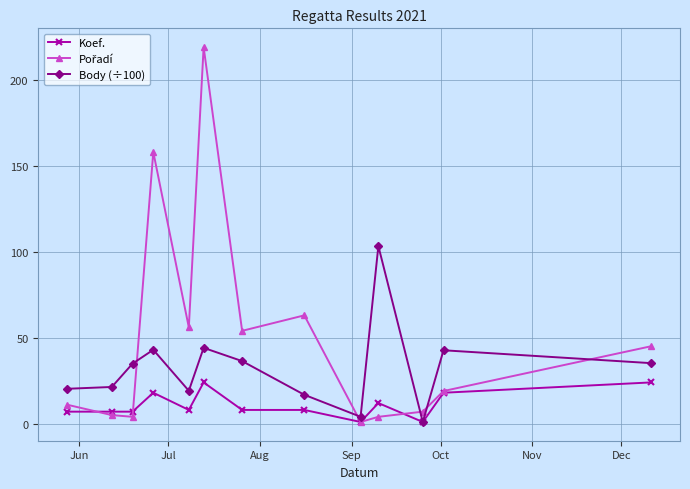

How many series are shown in this chart?

3